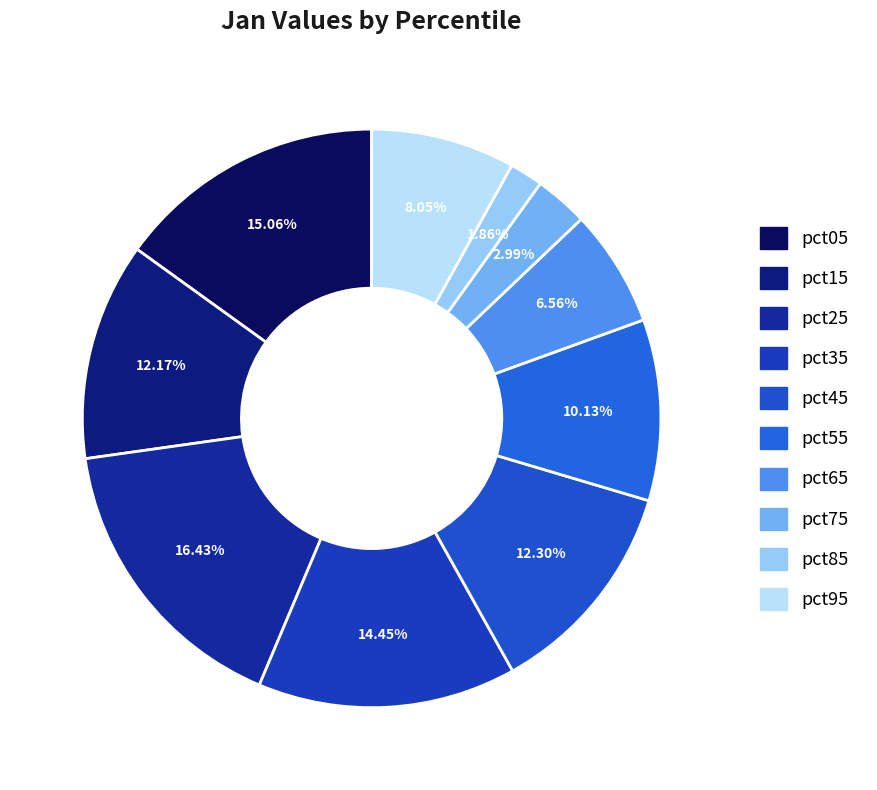

To the nearest percent, what is the difference between the pct45 and pct05 slice percentages?

3%